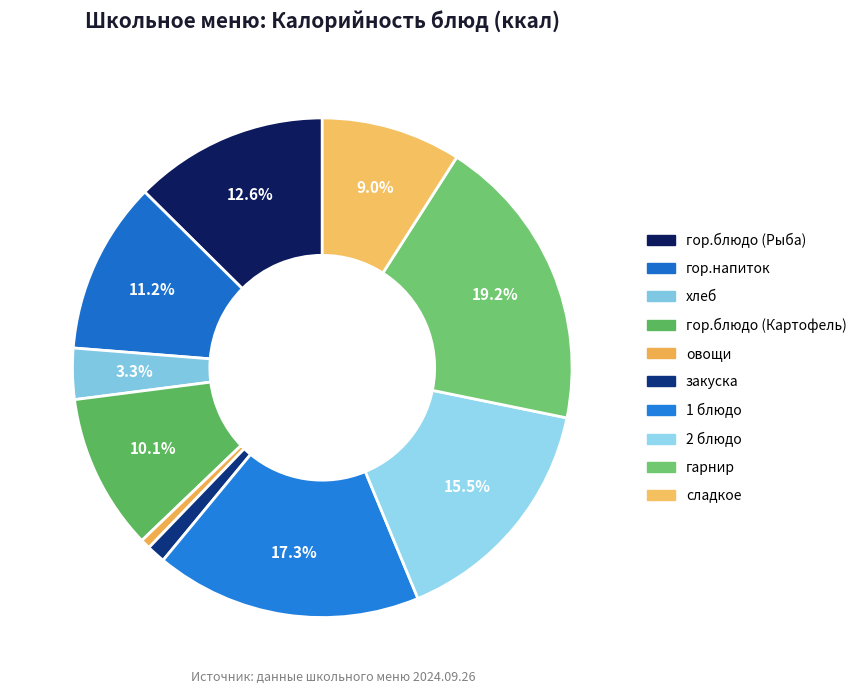

The хлеб slice represents 1% of the pie. True or false?

False